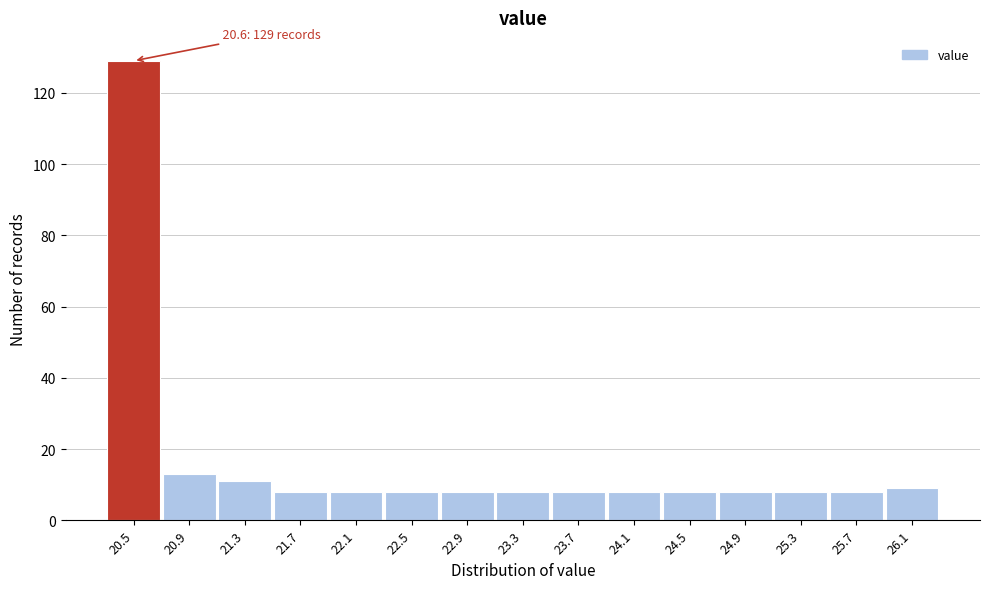

Reading left to right, what are all the values shown in this chart?

129	13	11	8	8	8	8	8	8	8	8	8	8	8	9